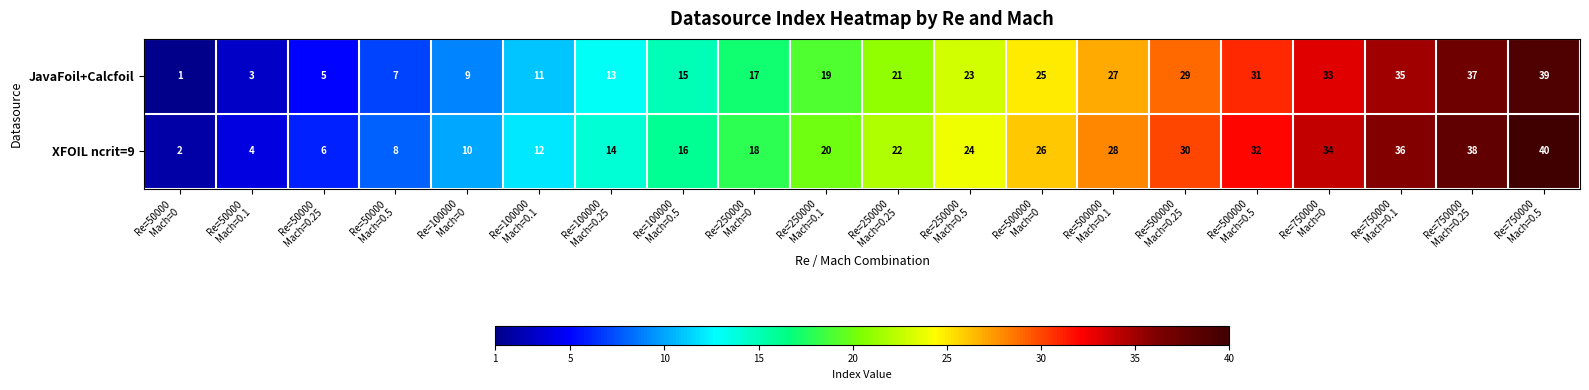

What is the sum of all JavaFoil+Calcfoil values?

400